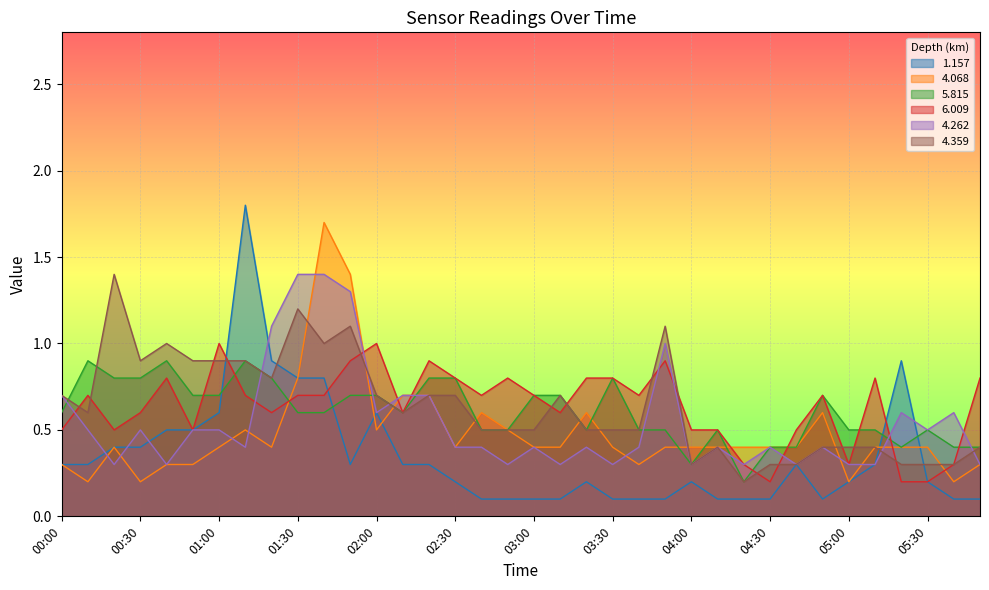

What is the label of the 24th point from the right?

02:00